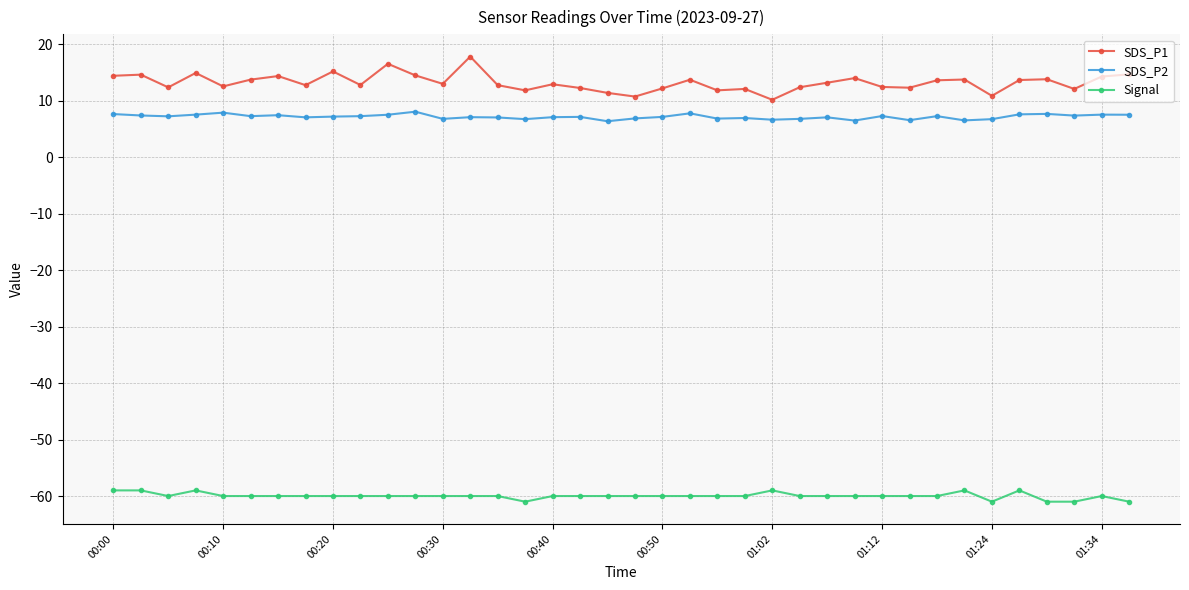

Which series has the largest range (max minus min)?

SDS_P1